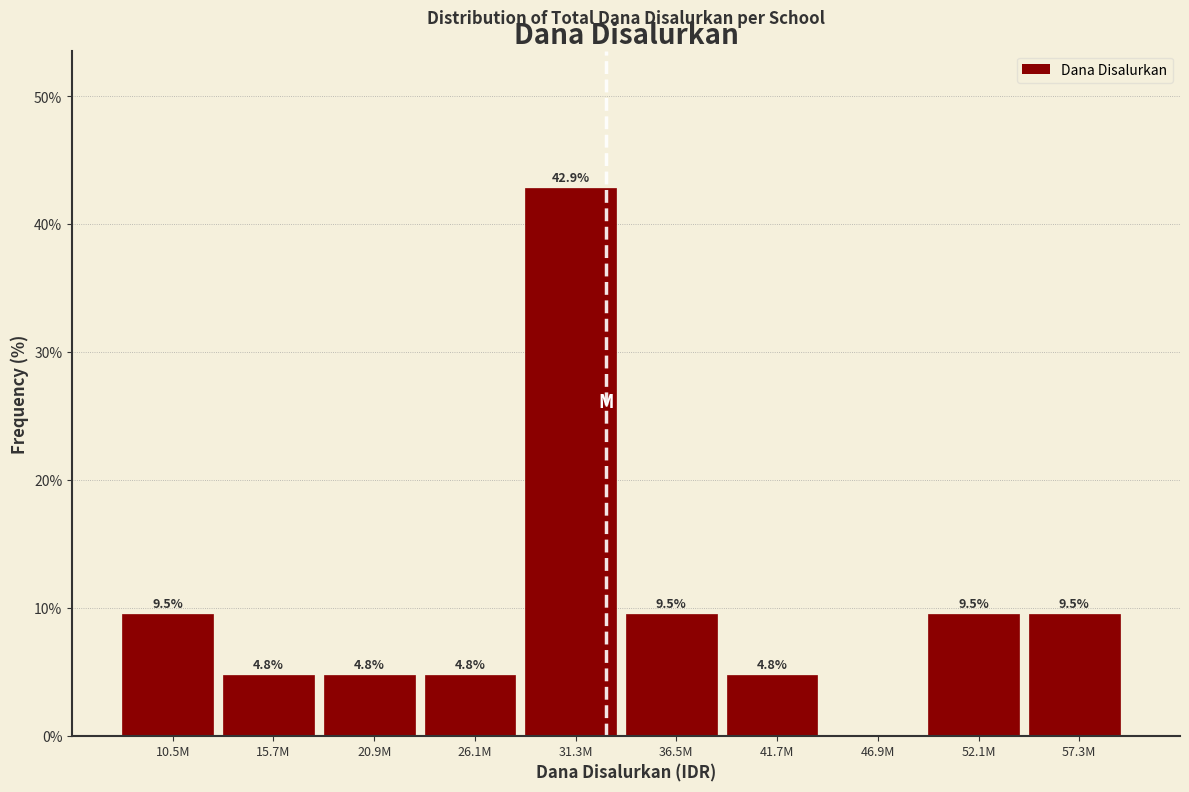

Reading left to right, what are all the values shown in this chart?

10.5M=9.5	15.7M=4.8	20.9M=4.8	26.1M=4.8	31.3M=42.9	36.5M=9.5	41.7M=4.8	46.9M=0.0	52.1M=9.5	57.3M=9.5